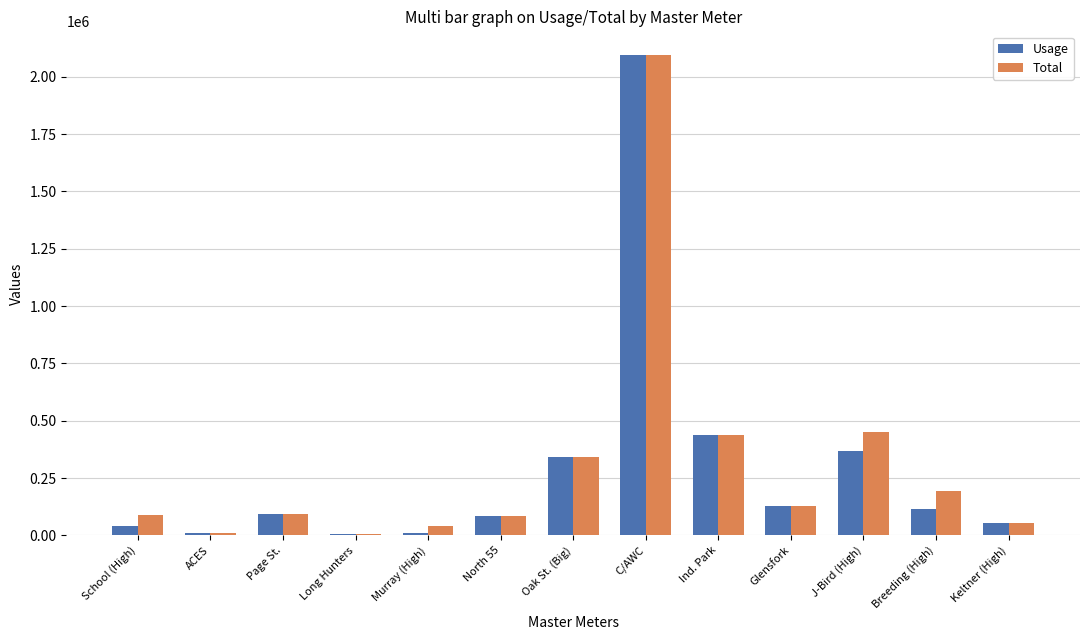

How many groups of bars are there?

13